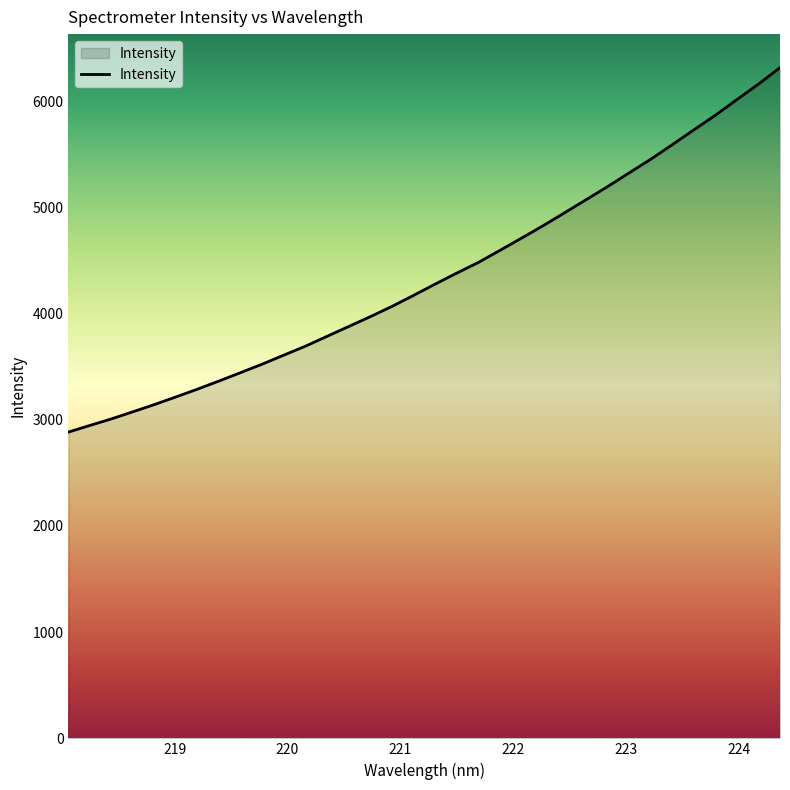

What is the difference between the maximum and minimum values?

3431.7